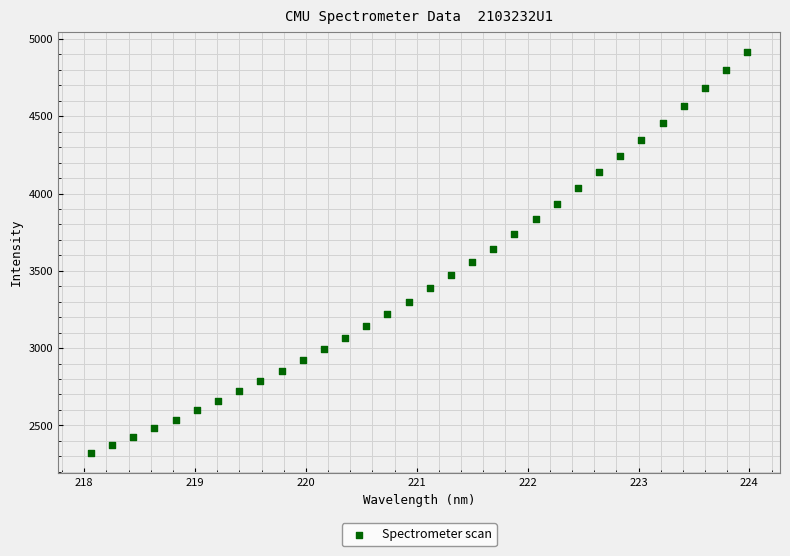

What is the range of Y values (max minus min)?

2593.5